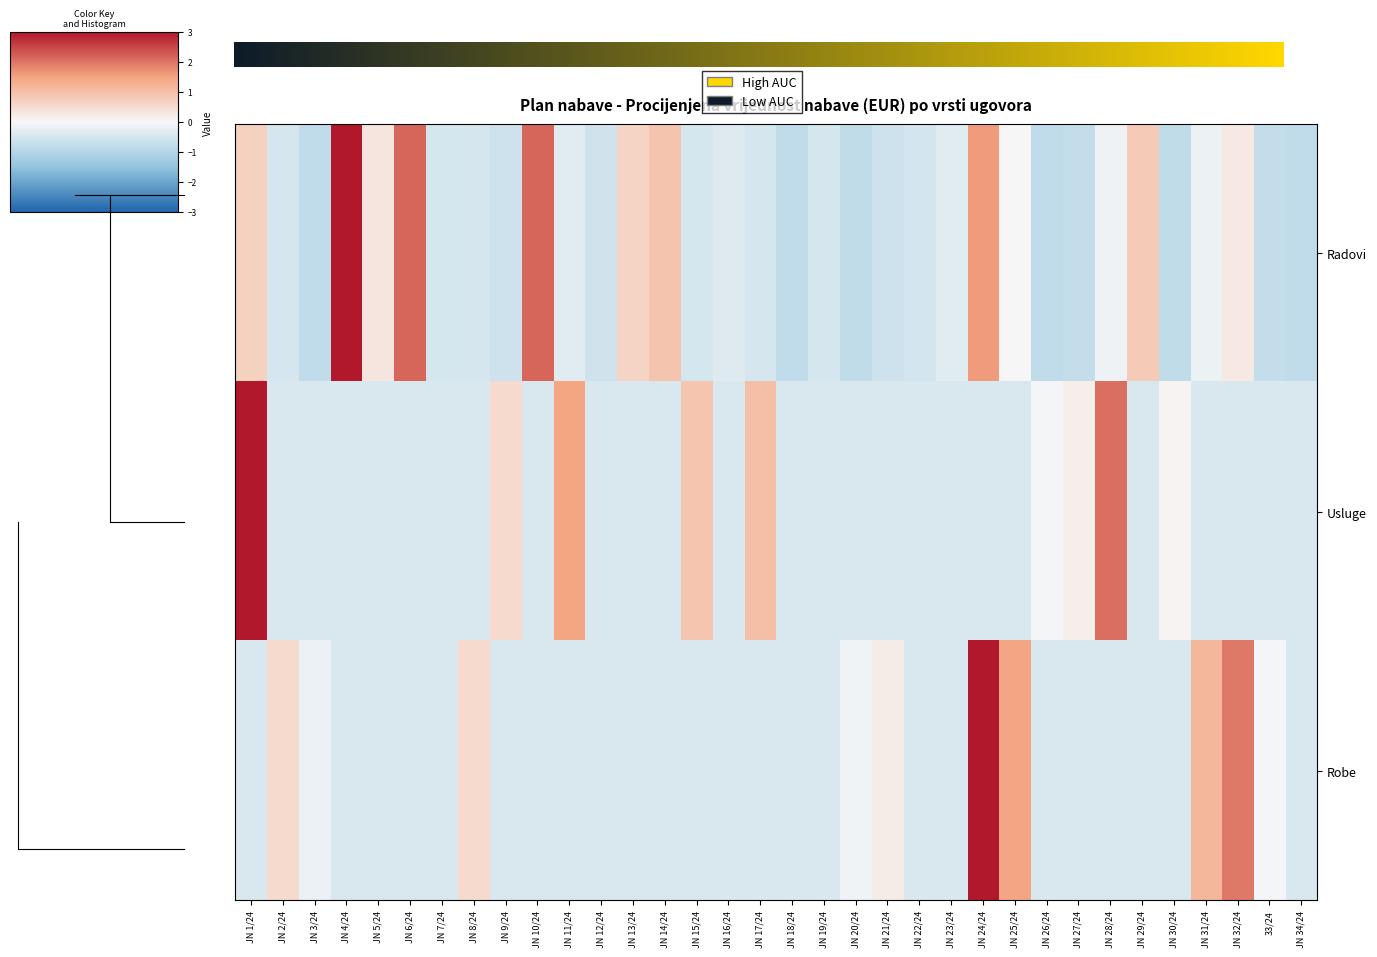

How many negative values does the Radovi series have?

24